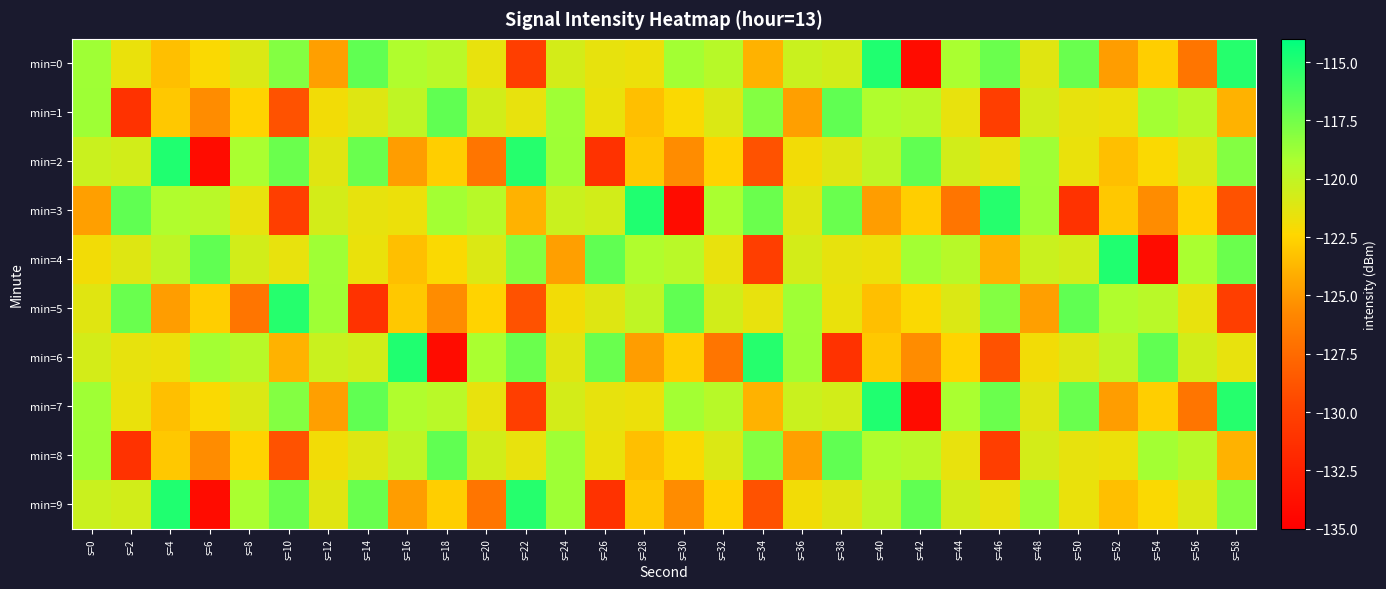

At s=56, list the series in order from largest to smallest.

min=4, min=1, min=8, min=6, min=2, min=9, min=5, min=3, min=0, min=7